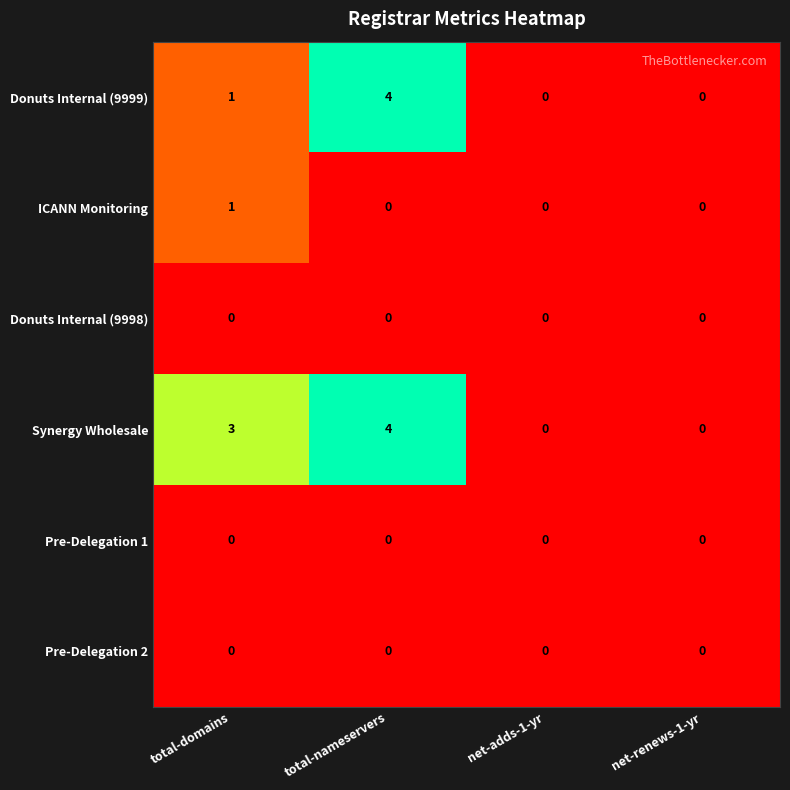

Count the Synergy Wholesale values in the range 0 to 4.

4